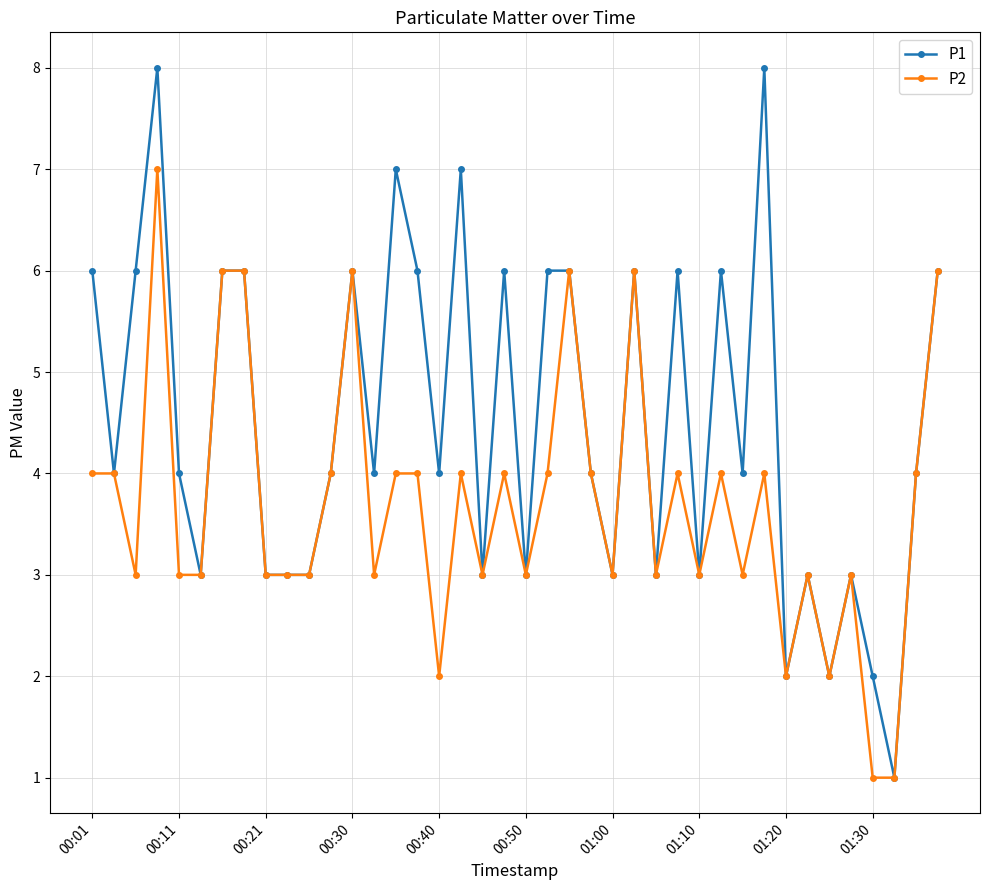

What is the smallest value displayed?

1